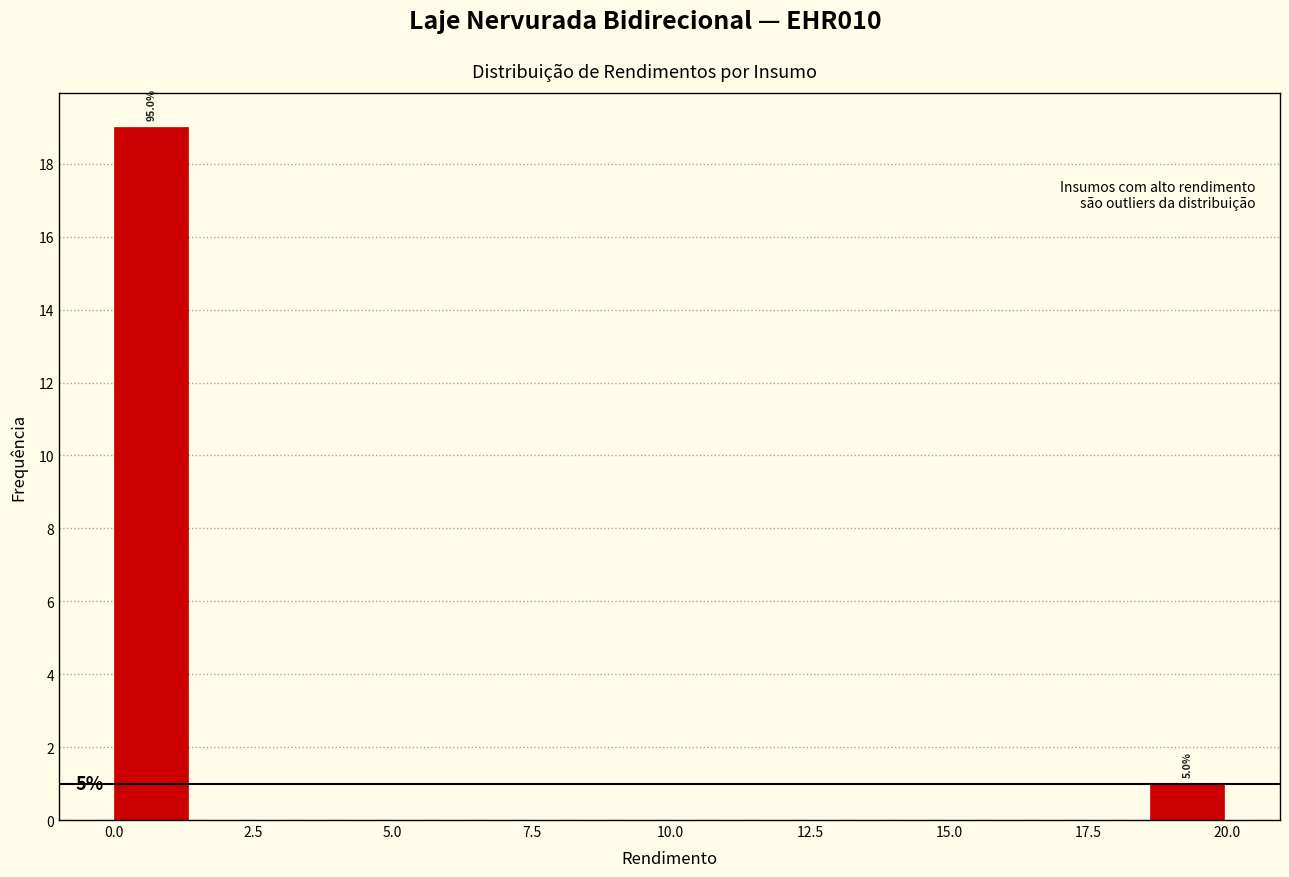

Around what value on the x-axis is the tallest bar? Give the approximate position of its centre, as read against the axis.

0.5